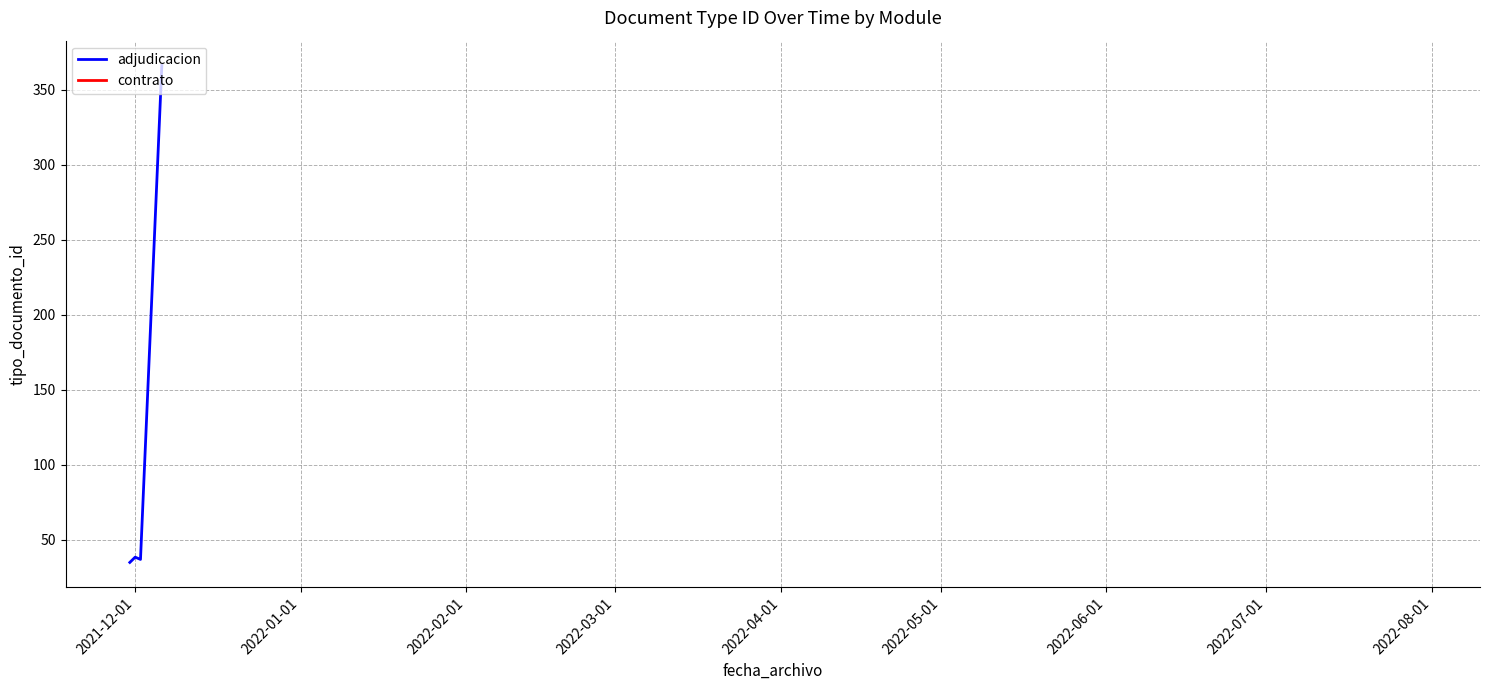

What is the maximum value for adjudicacion?

366.0